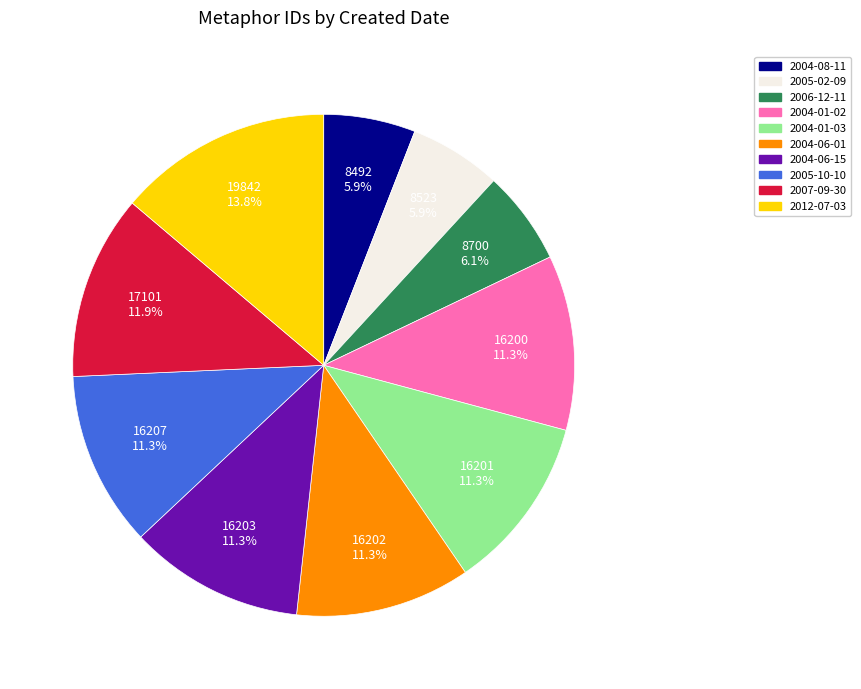

Is it true that 2004-01-02 is 22% of the pie?

False